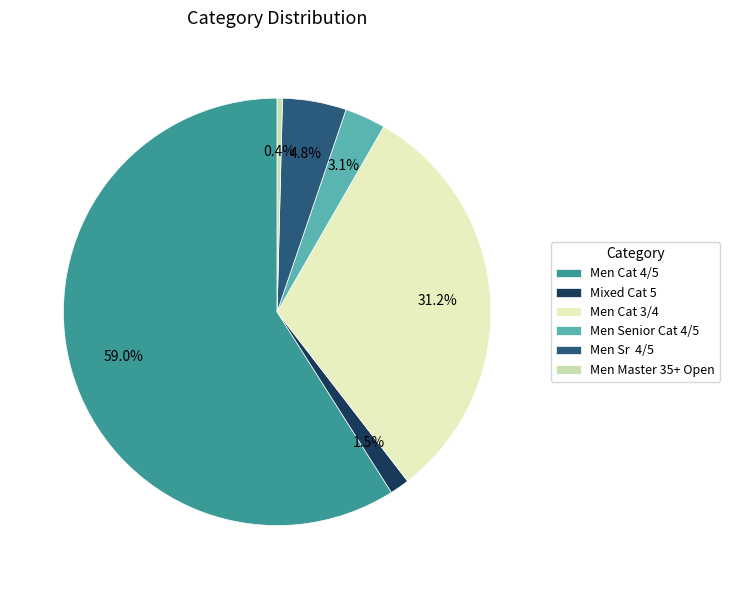

To the nearest percent, what is the difference between the Mixed Cat 5 and Men Senior Cat 4/5 slice percentages?

2%